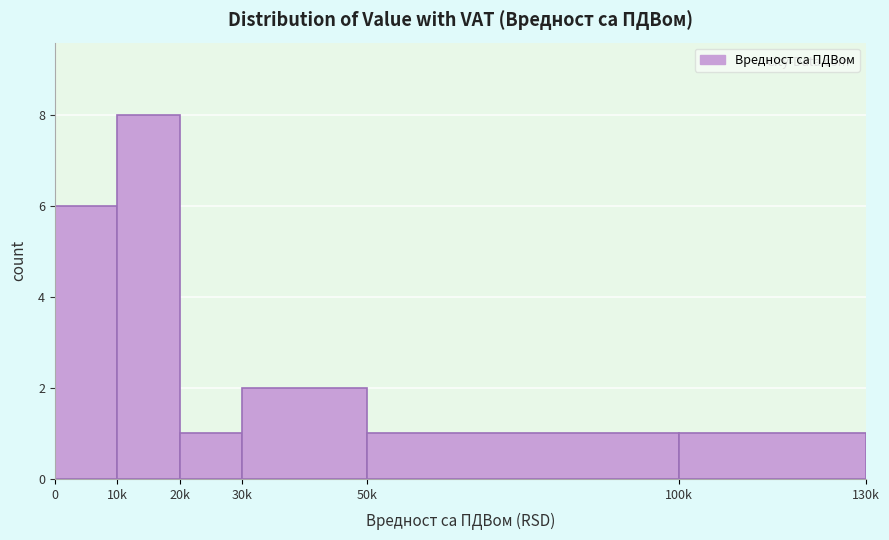

Reading left to right, what are all the values shown in this chart?

0=6	10k=8	20k=1	30k=2	50k=1	100k=1